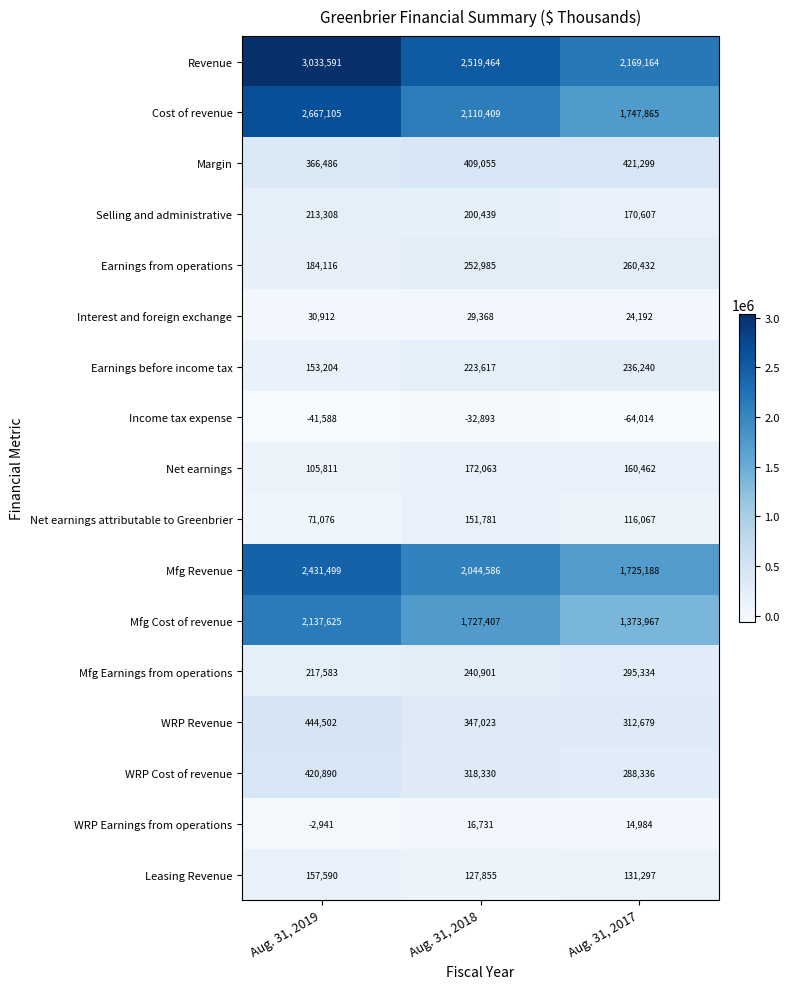

At which category does the chart reach its minimum across all series?

Aug. 31, 2017